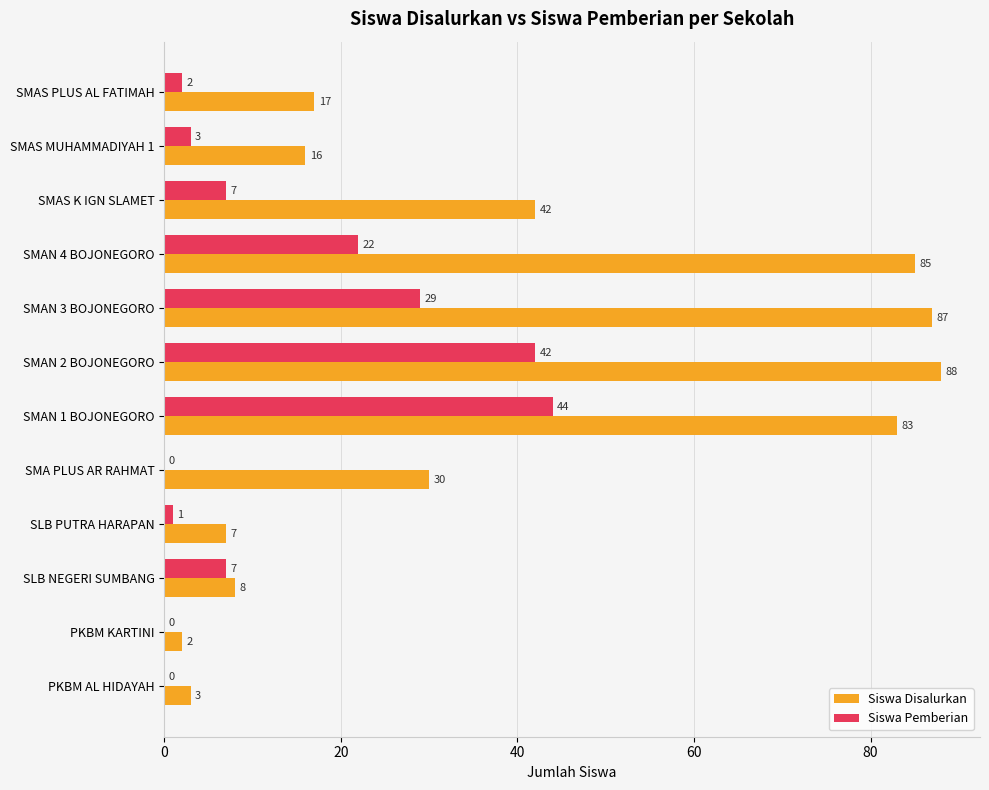

Where is Siswa Pemberian nearest to the value 22?

SMAN 4 BOJONEGORO